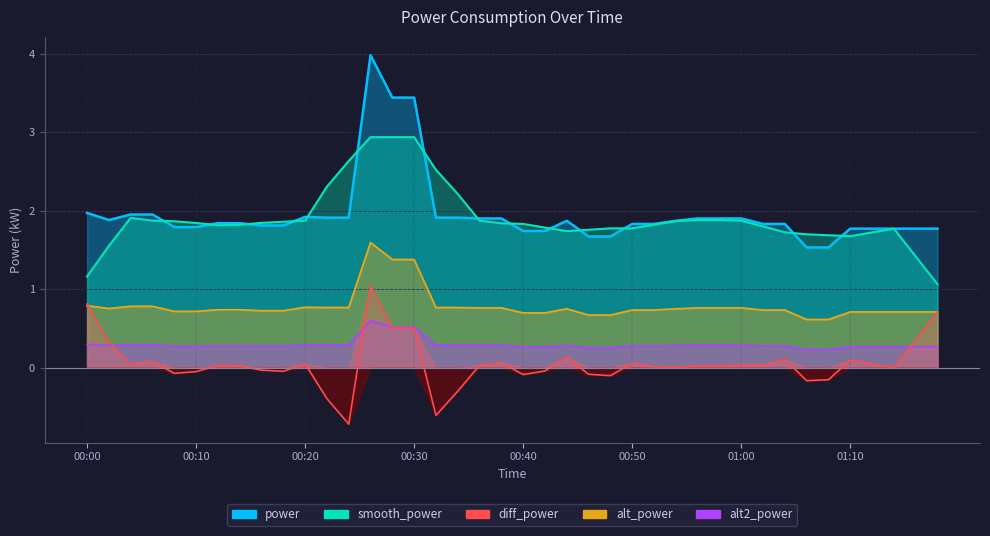

Rank the categories by value from lowest to highest.

01:06, 01:08, 00:46, 00:48, 00:40, 00:42, 01:10, 01:12, 01:14, 01:16, 01:18, 00:08, 00:10, 00:16, 00:18, 00:50, 00:52, 01:02, 01:04, 00:12, 00:14, 00:44, 00:54, 00:02, 00:36, 00:38, 00:56, 00:58, 01:00, 00:22, 00:24, 00:32, 00:34, 00:20, 00:04, 00:06, 00:00, 00:28, 00:30, 00:26